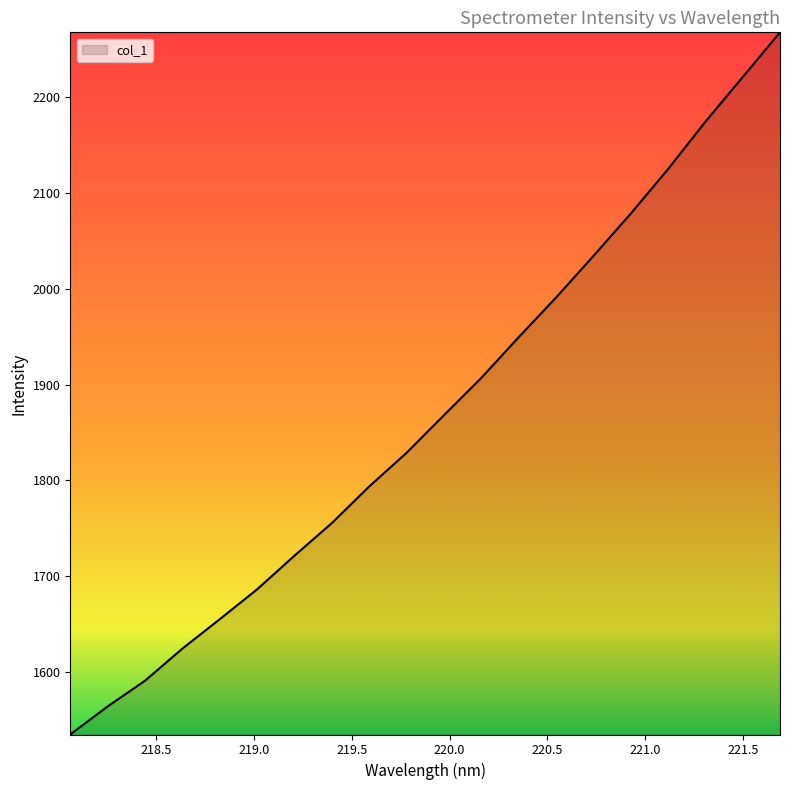

What is the smallest value displayed?

1535.1